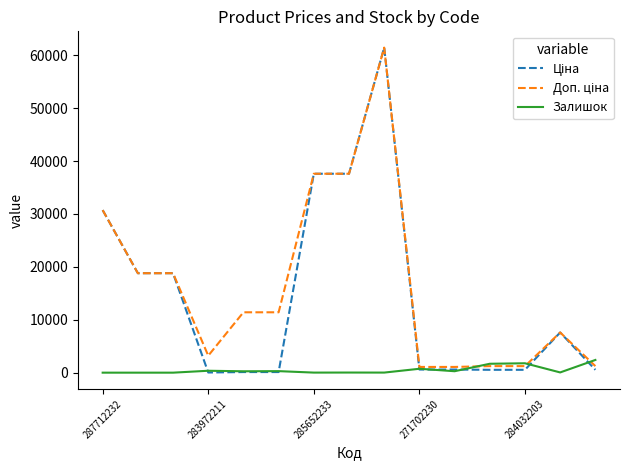

What is the greatest value displayed?

61434.3